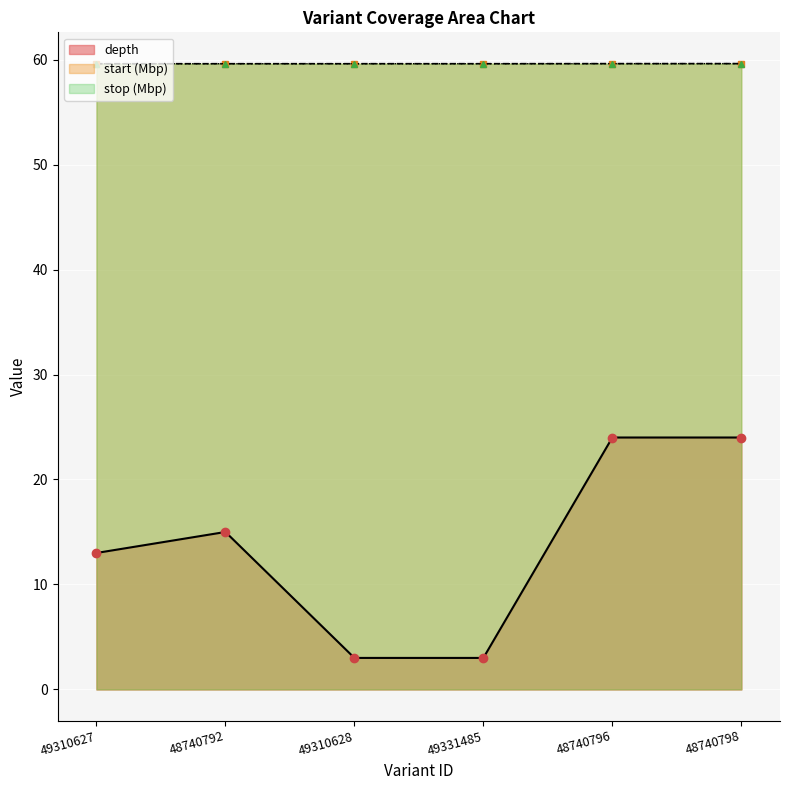

What is the sum of all stop values?

357.7